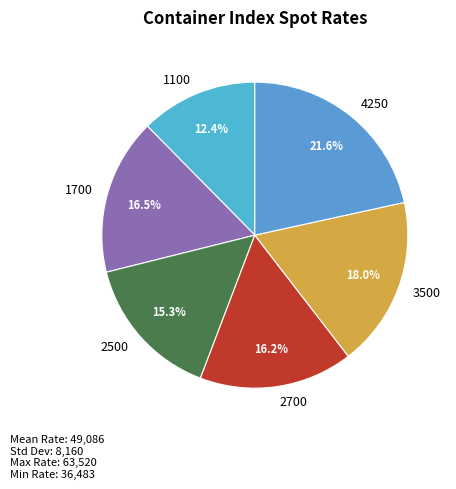

Is there any slice that represents more than half of the pie?

No